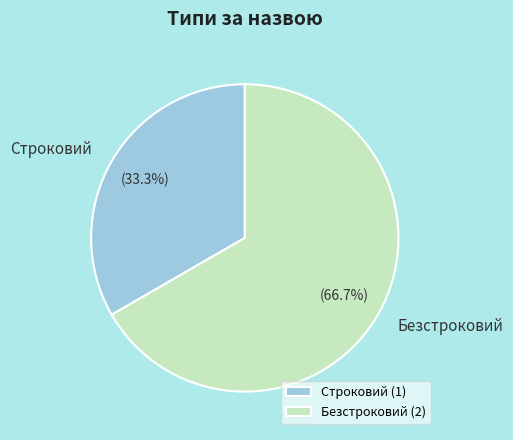

To the nearest percent, what percentage of the pie is Безстроковий?

67%